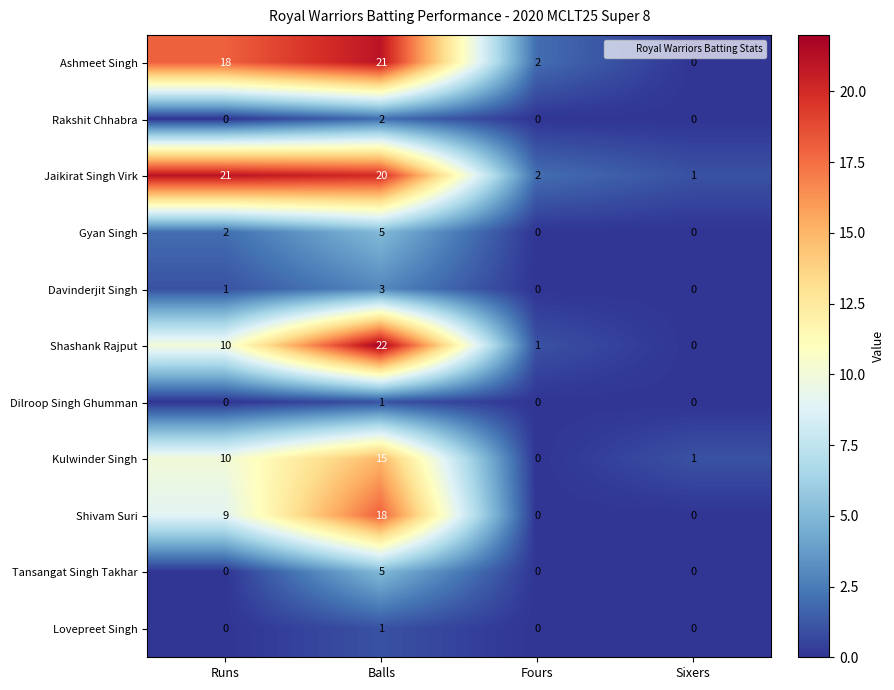

Where is Shivam Suri nearest to the value 9?

Runs